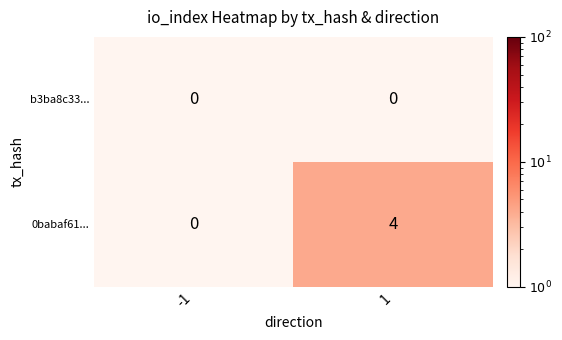

Which series has the widest spread of values?

0babaf61...